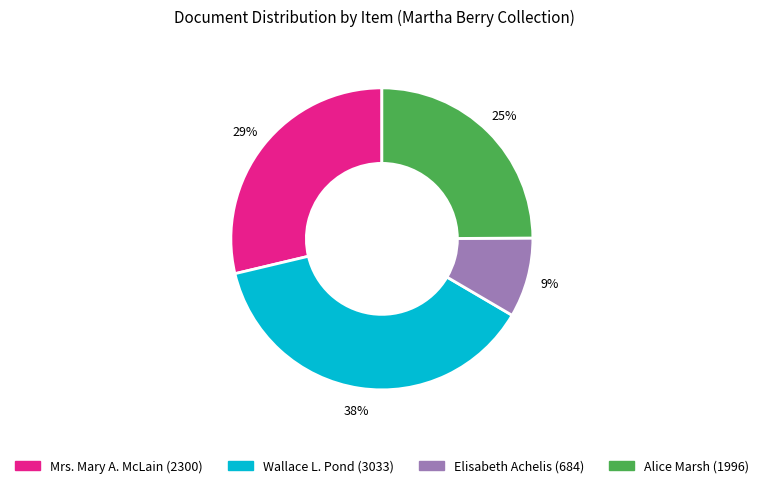

How many slices are in this pie chart?

4